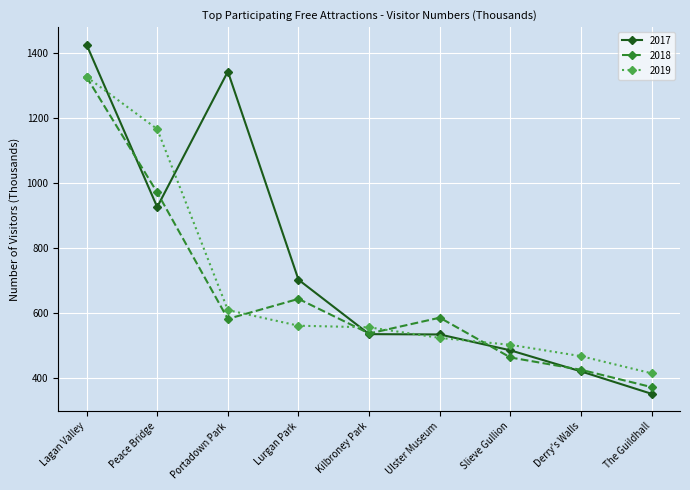

What is the difference between the highest and lowest values at Ulster Museum?

62.3